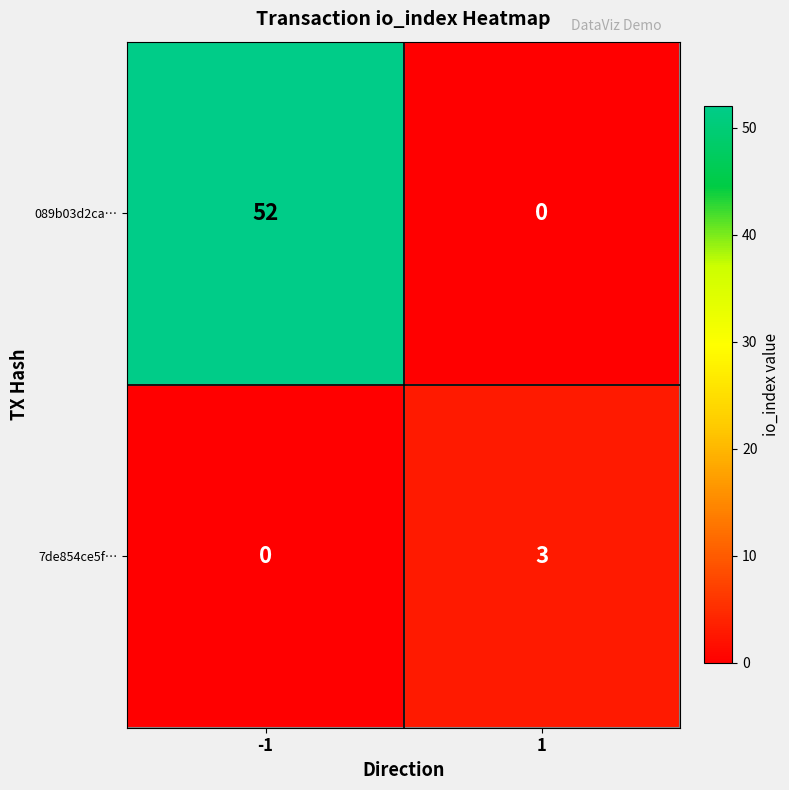

Which series has the largest total across all categories?

089b03d2ca…